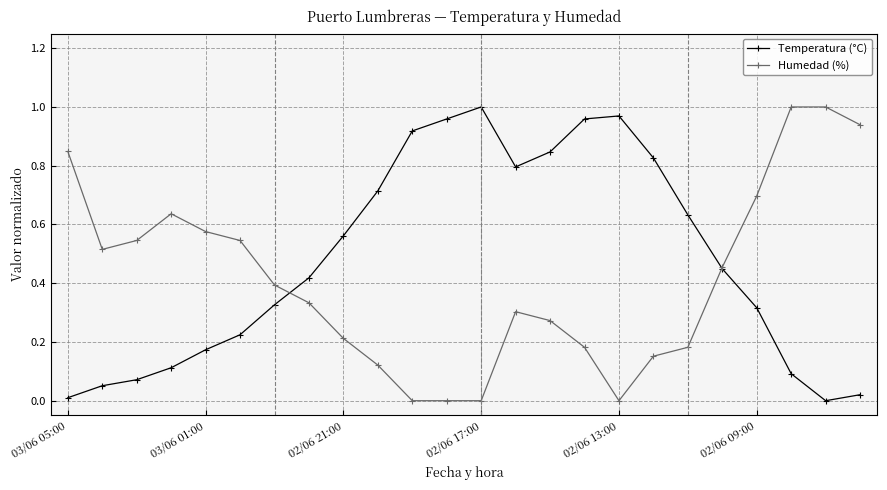

Which series has the largest total across all categories?

Temperatura (°C)